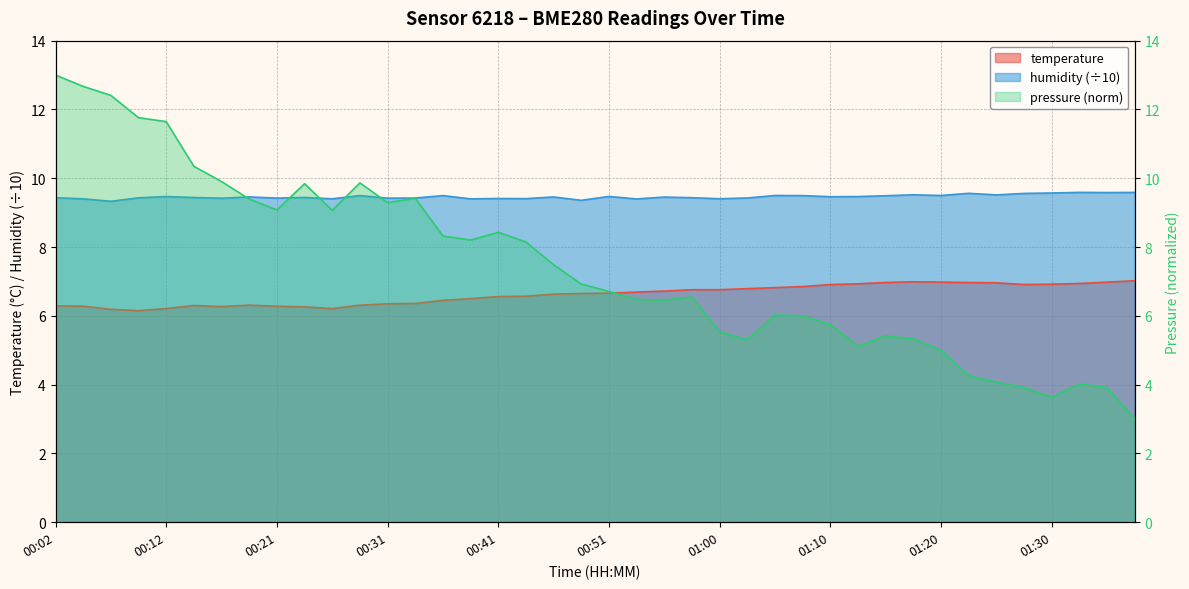

Is the value of temperature at 01:13 greater than the value of humidity at 00:31?

No